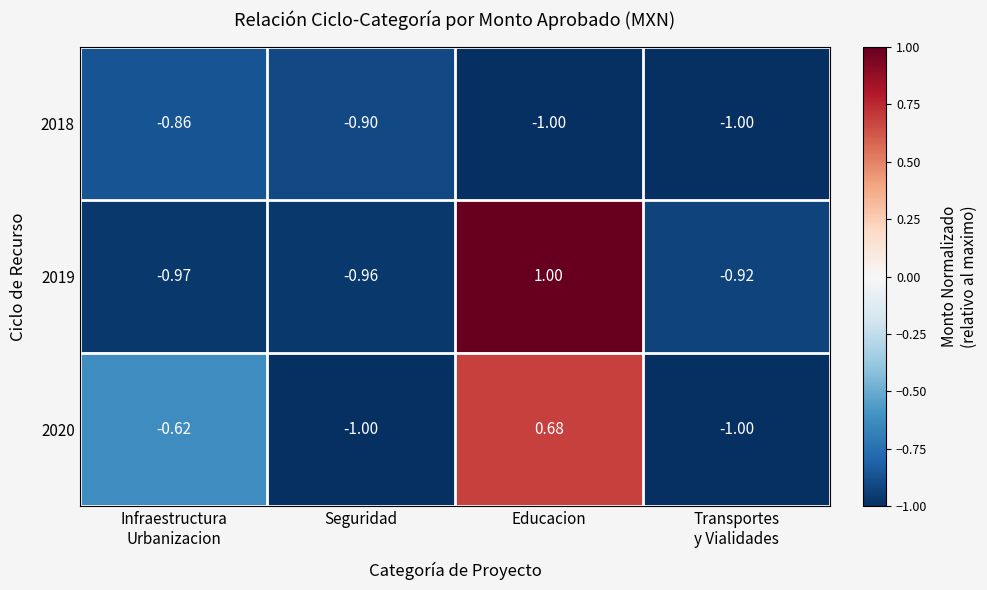

At which category is the sum across all series the highest?

Educacion